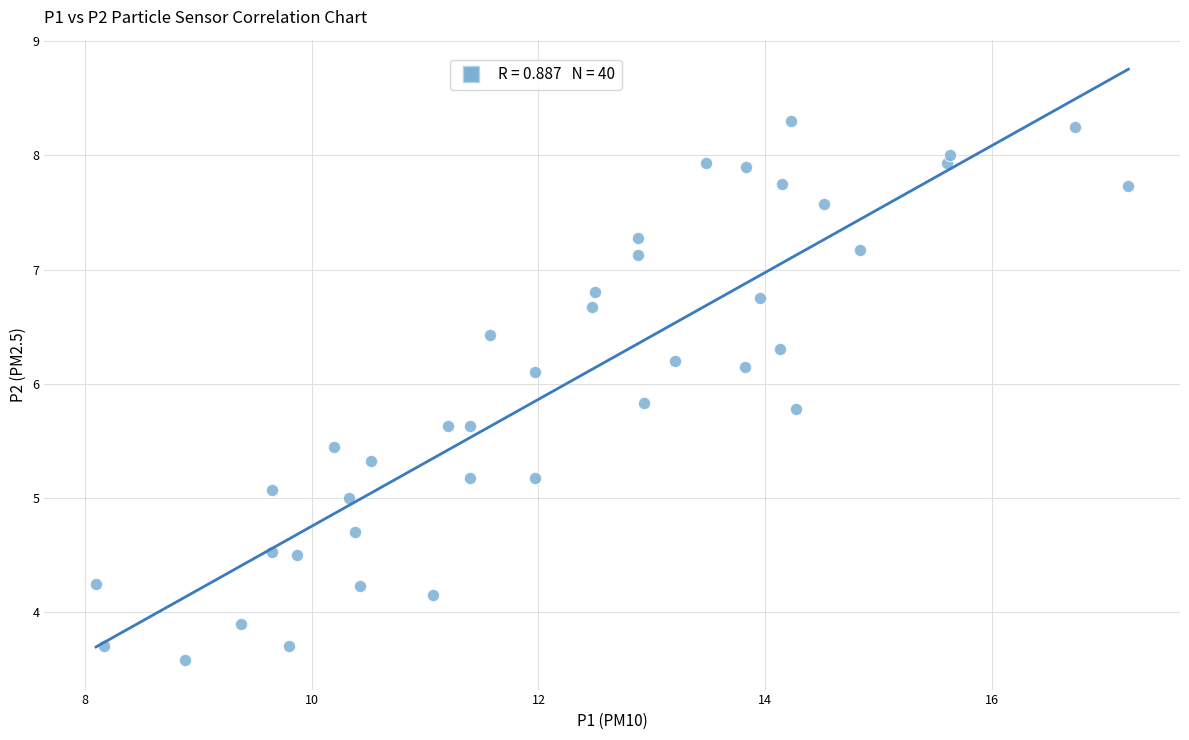

What is the range of X values (max minus min)?

9.1